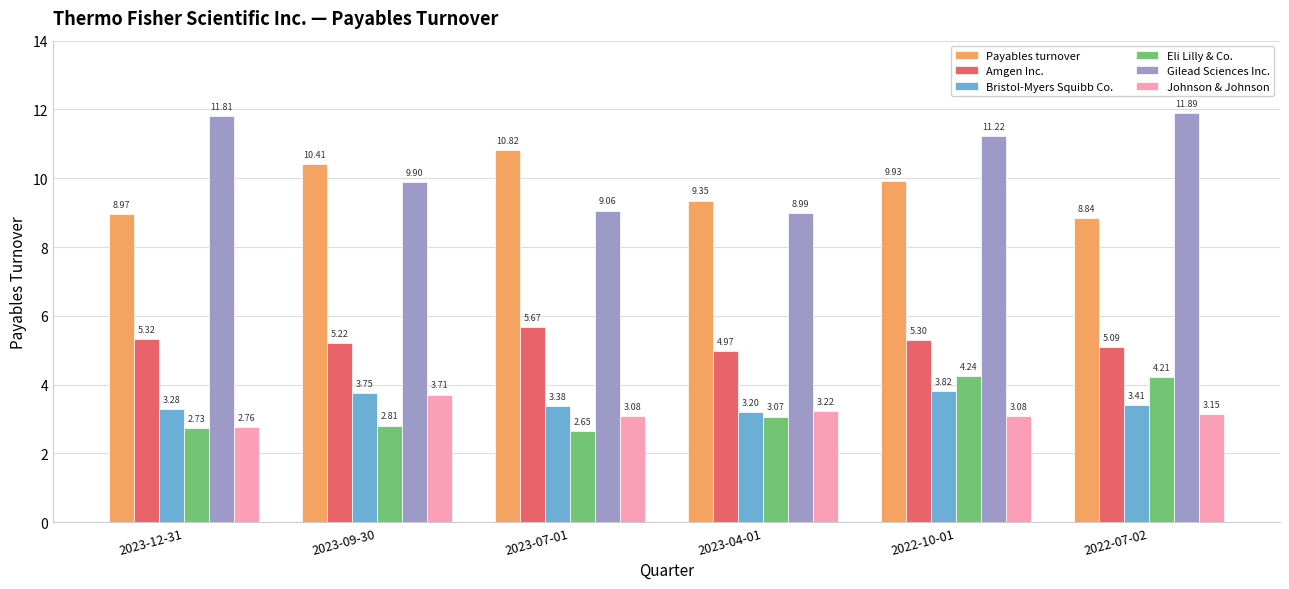

Is it true that Gilead Sciences Inc. equals 3.1 at 2023-09-30?

False